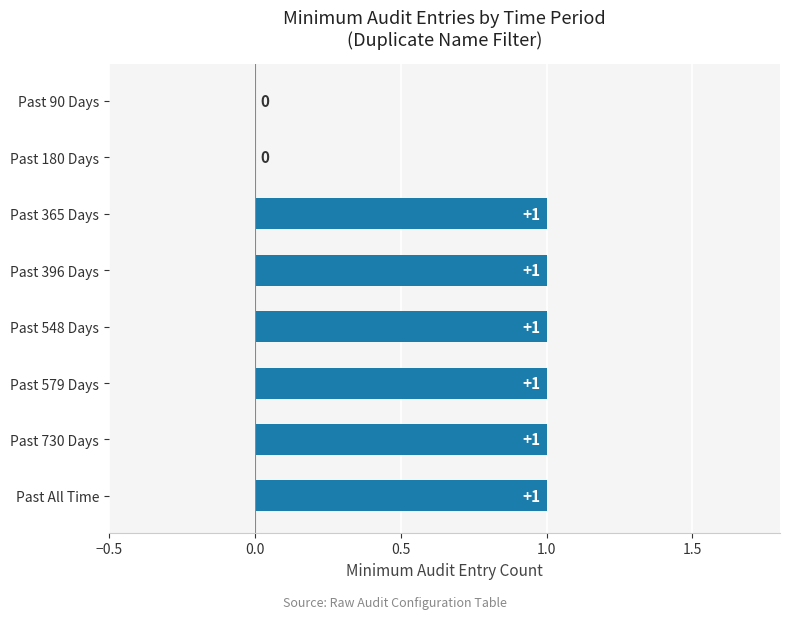

How many values are above zero?

6